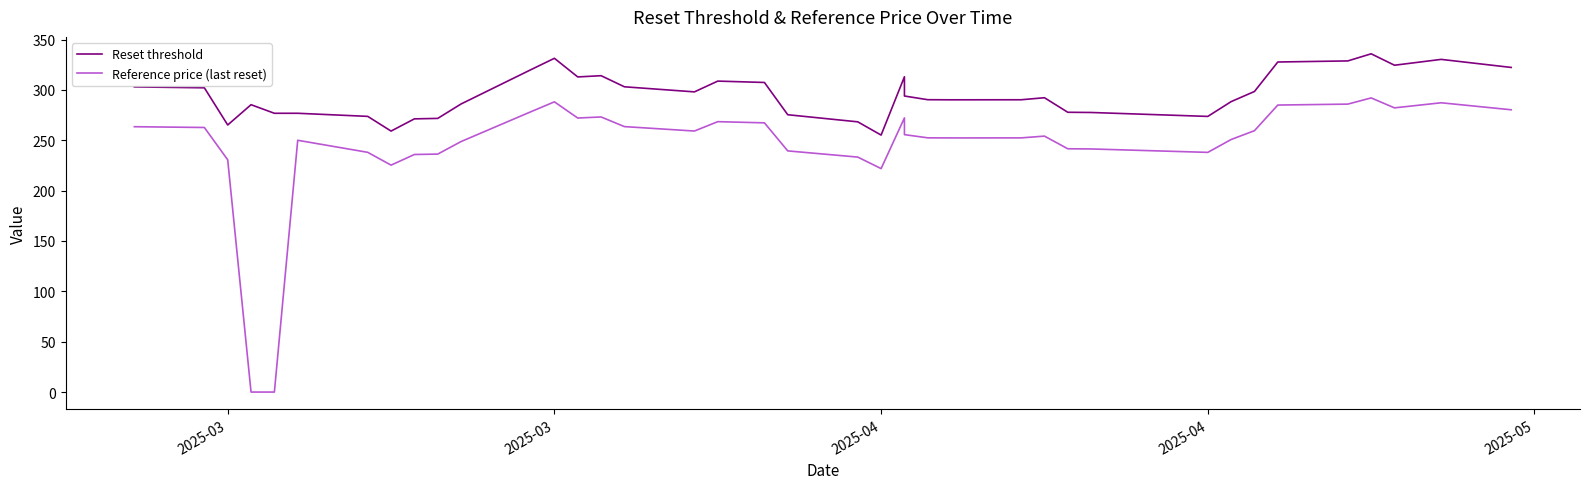

At 2025-03, list the series in order from largest to smallest.

Reset threshold, Reference price (last reset)